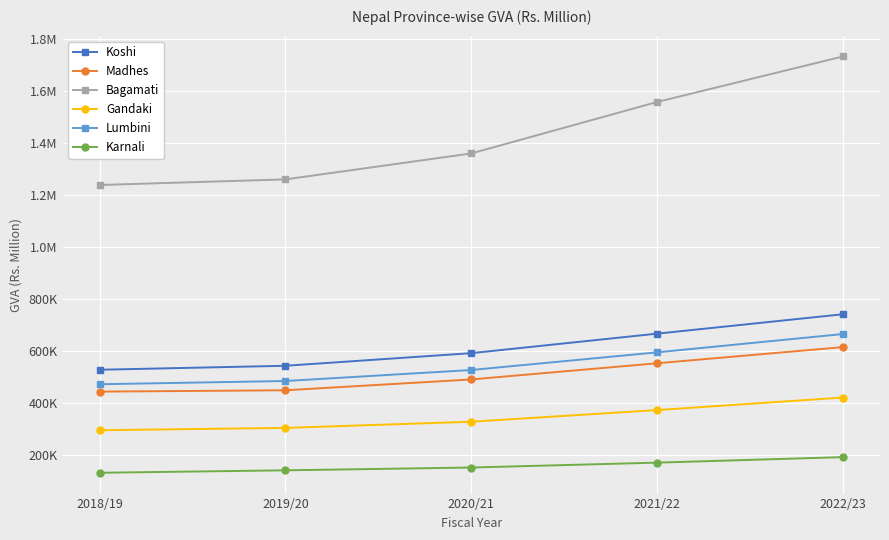

What are all the series names shown in the legend?

Koshi, Madhes, Bagamati, Gandaki, Lumbini, Karnali